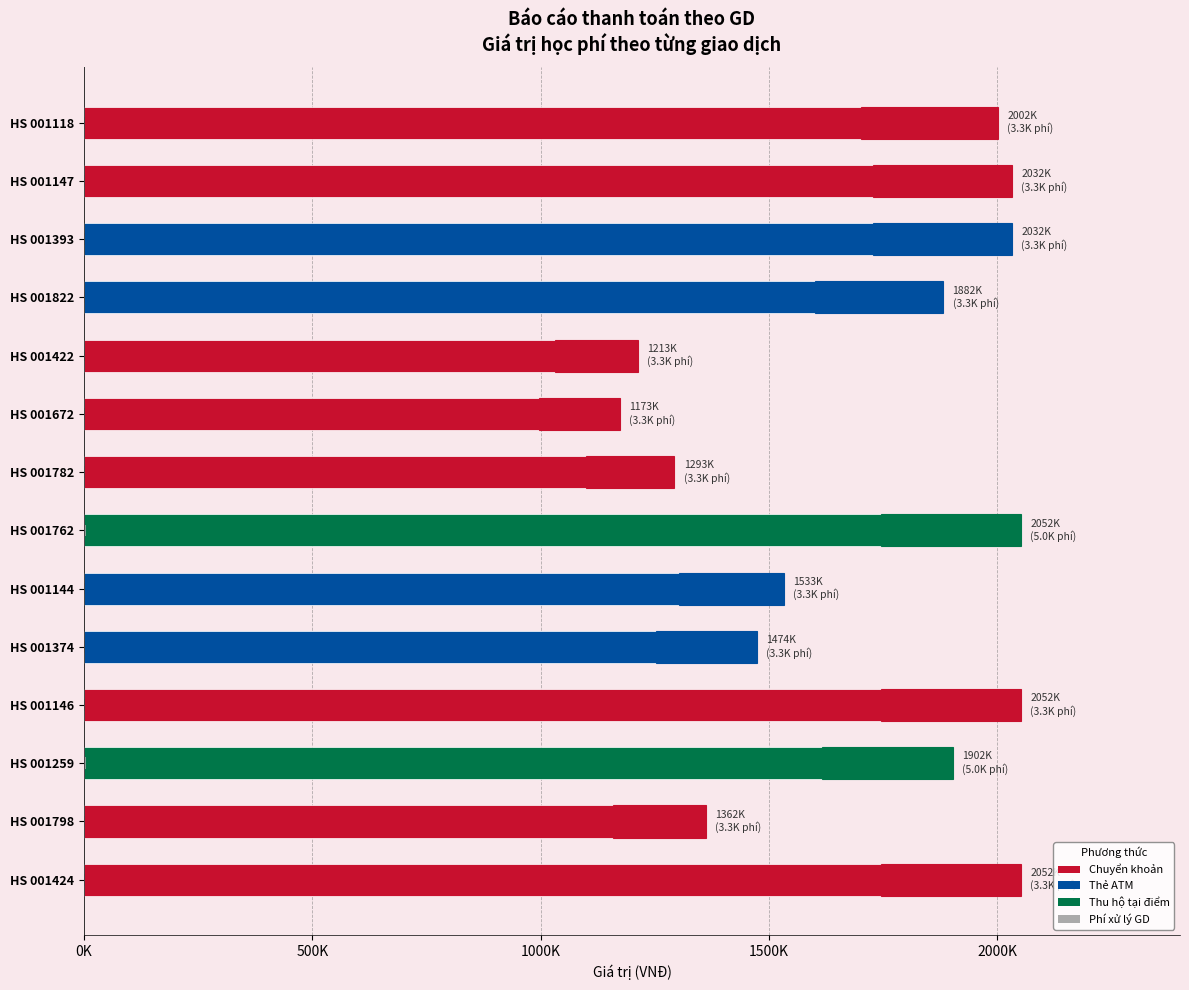

How many categories are shown in the chart?

14